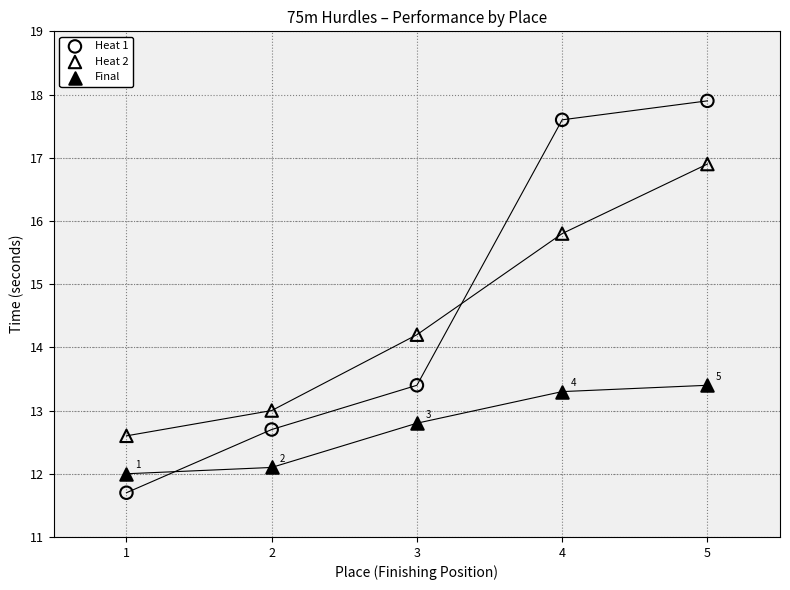

Across all series, what Y value is closest to 14?

14.2